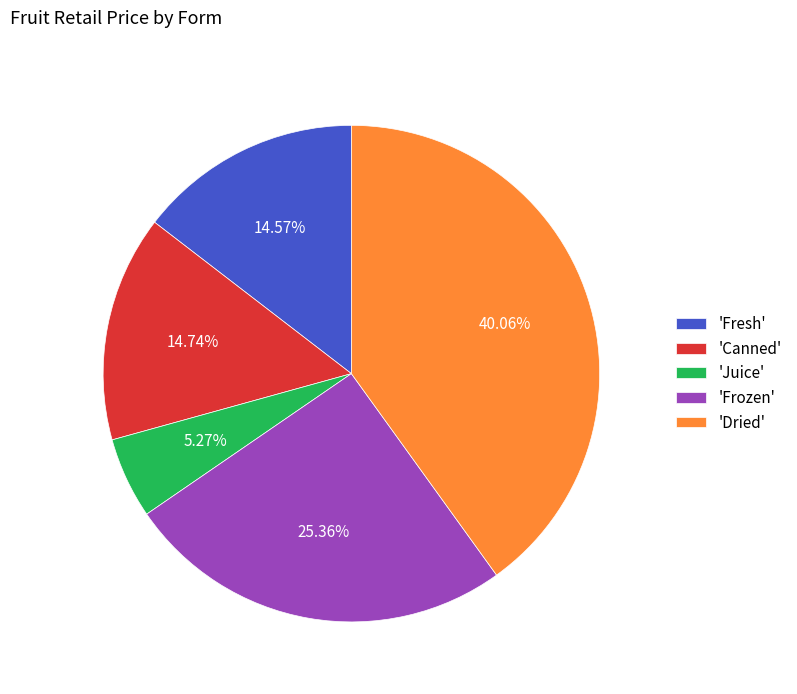

Count the number of slices in the pie.

5